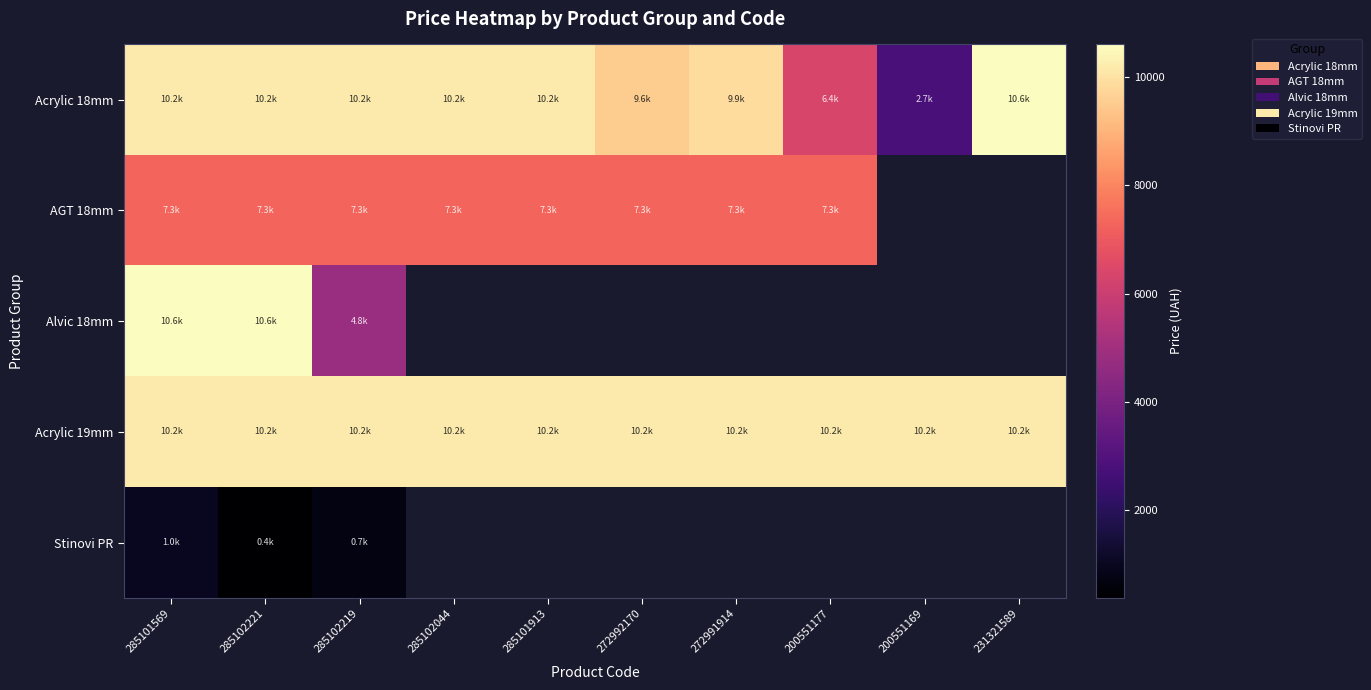

Which series has the widest spread of values?

Acrylic 18mm